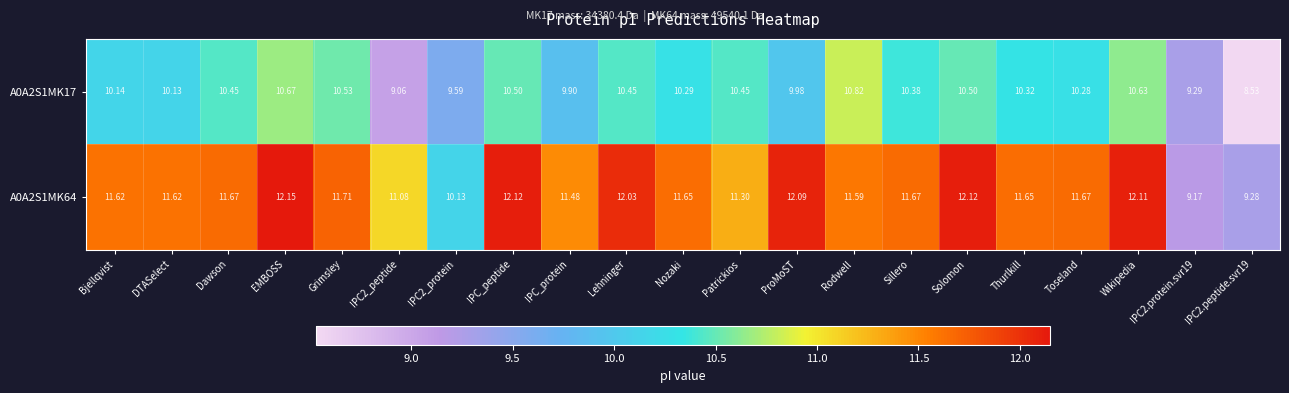

At which label does A0A2S1MK64 reach its peak?

EMBOSS